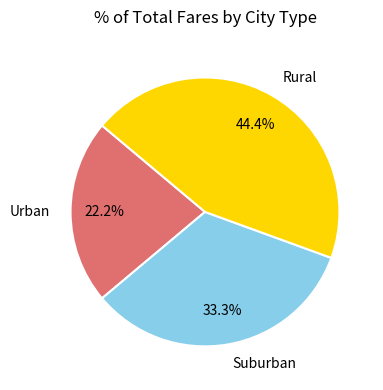

Approximately how many times larger is the value at Suburban compared to Urban?

1.5